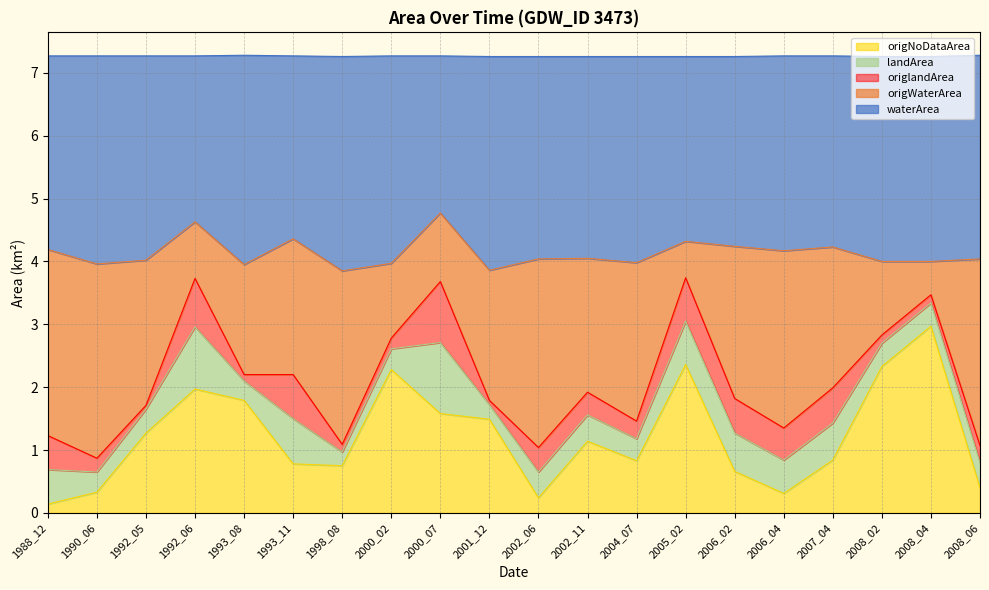

True or false: origNoDataArea has a value of 0.1 at 1990_06.

False